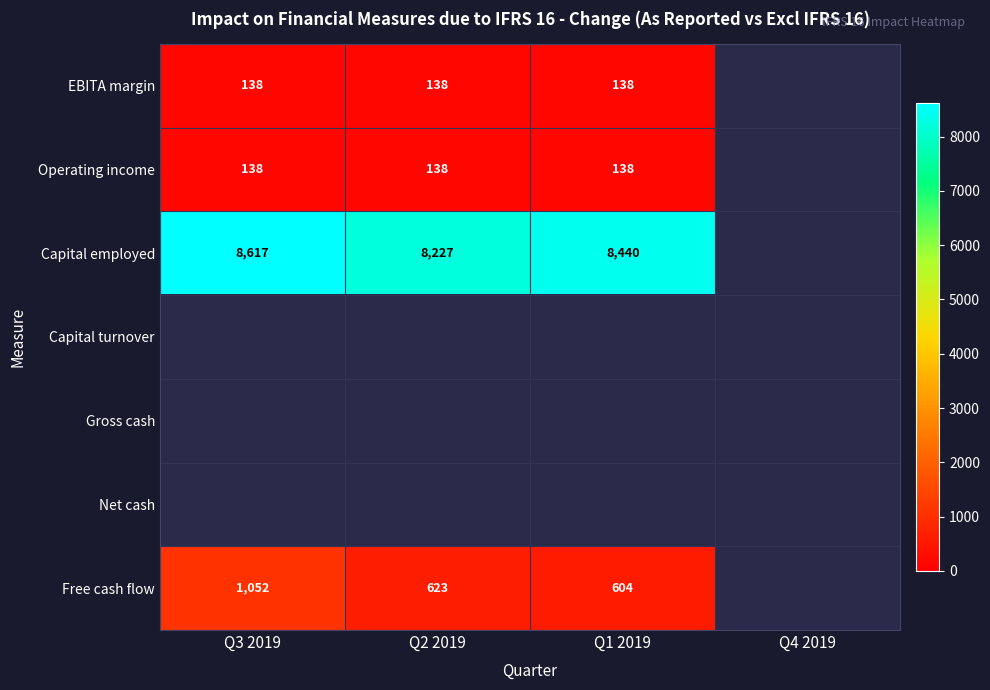

The Capital employed series shows 8617 at Q3 2019. True or false?

True